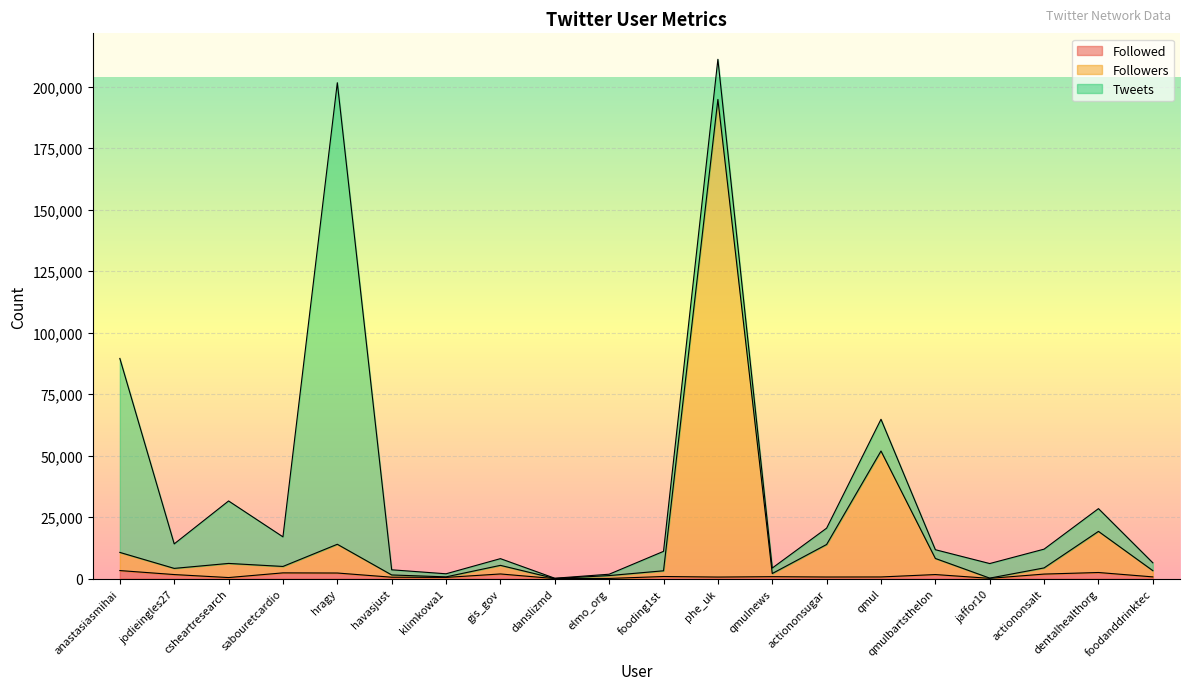

True or false: Followers and Followed intersect in this chart.

False